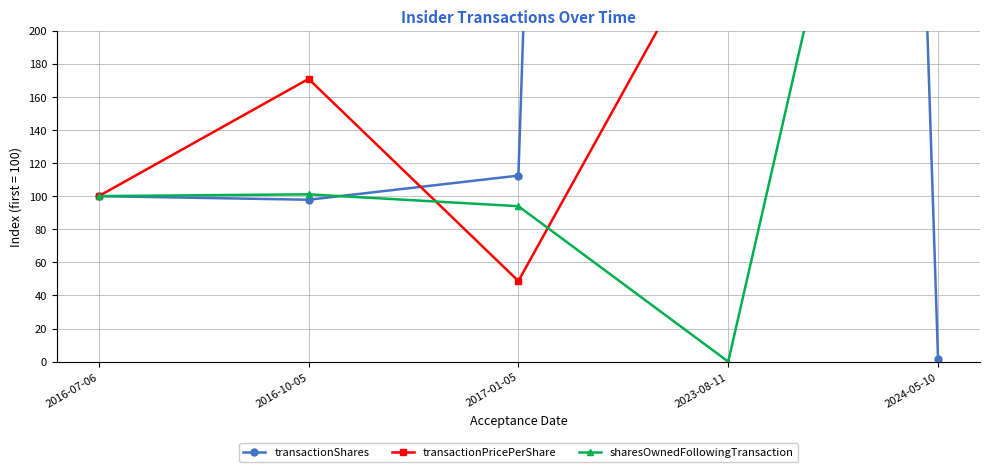

Where do transactionShares and sharesOwnedFollowingTransaction first cross each other?

2016-10-05 and 2017-01-05